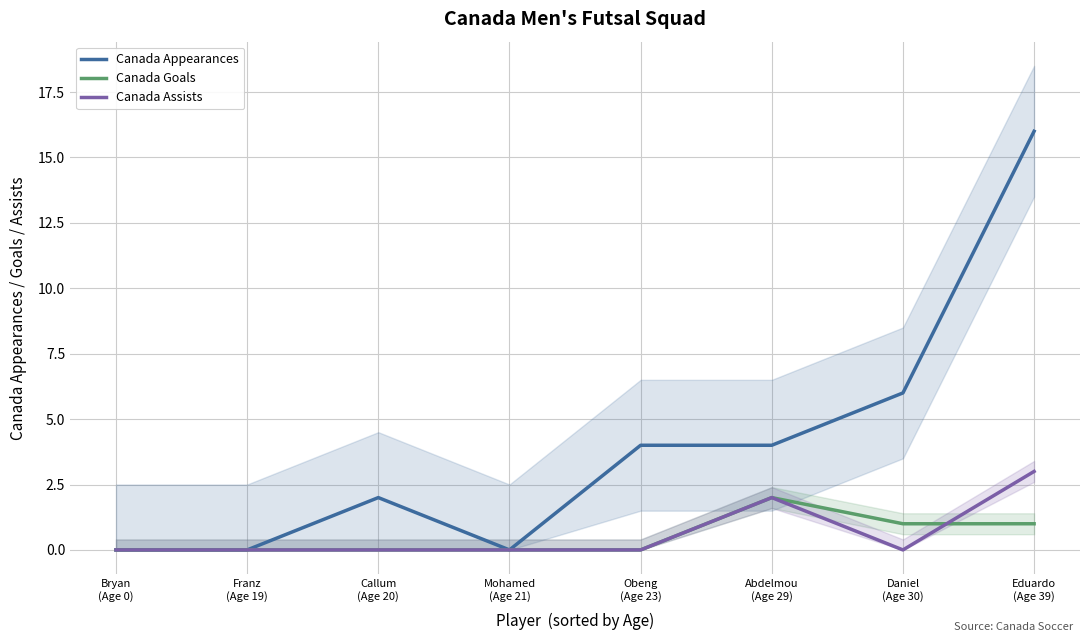

Where is the first local maximum for Canada Appearances?

Callum
(Age 20)